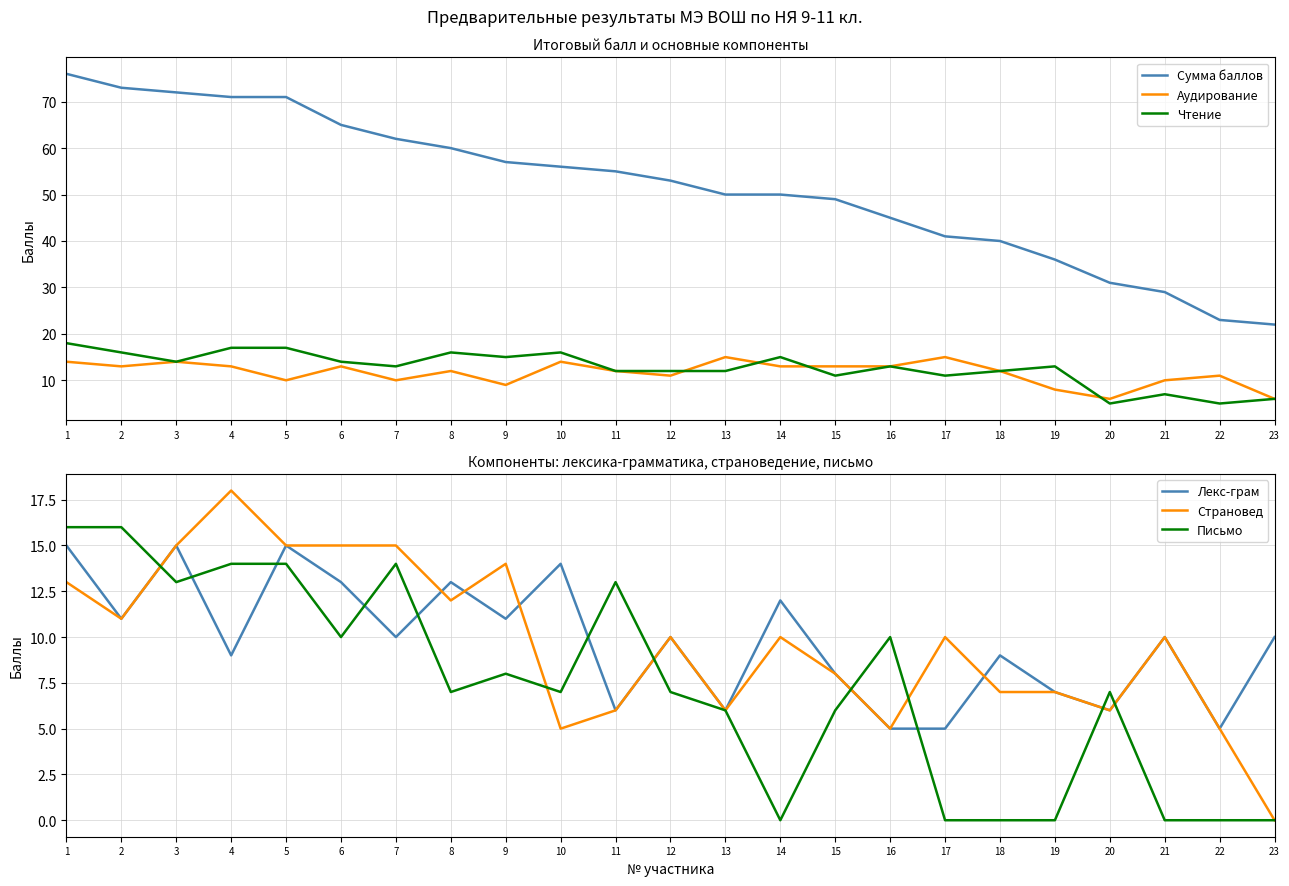

Between 1 and 16, which series saw the biggest shift?

Сумма баллов